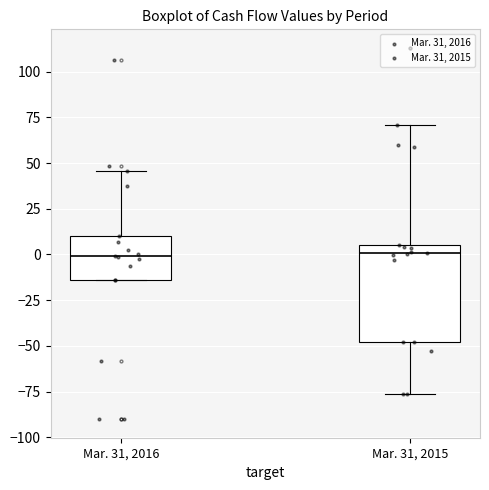

Which box is the tallest, from its lower edge to its upper edge?

Mar. 31, 2015